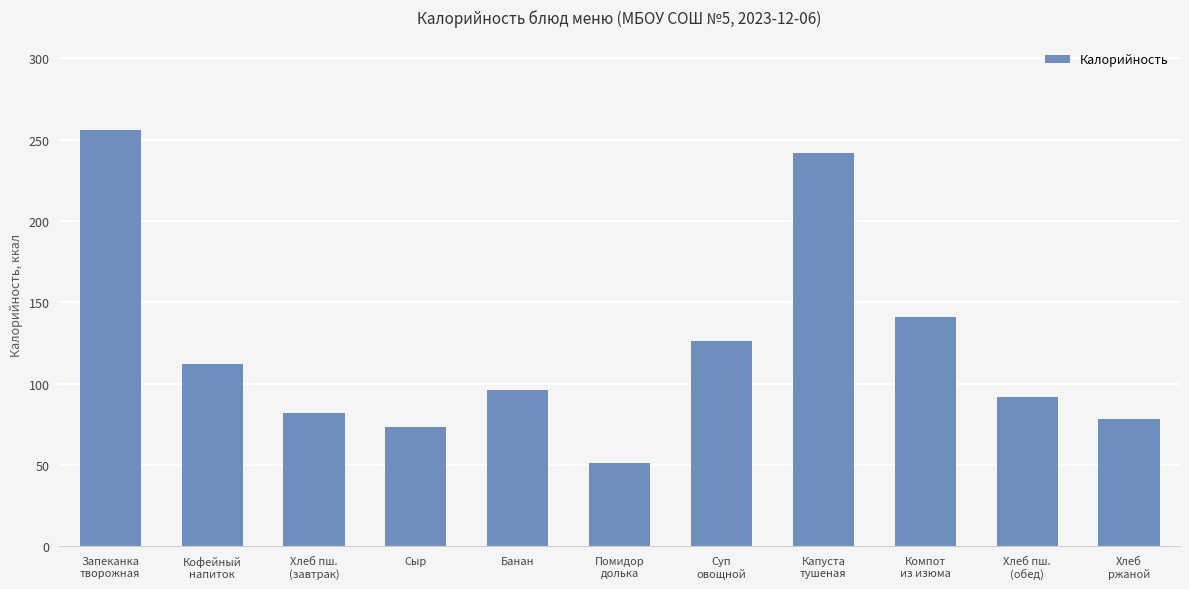

What value does the data have at Запеканка
творожная, to the nearest 50?

250